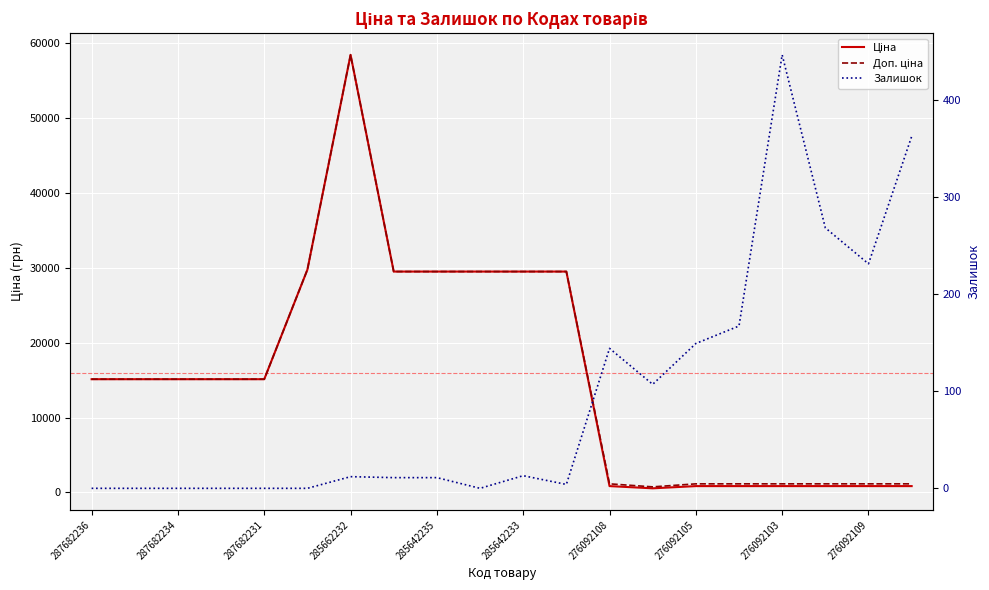

What is the minimum value for Ціна?

551.5